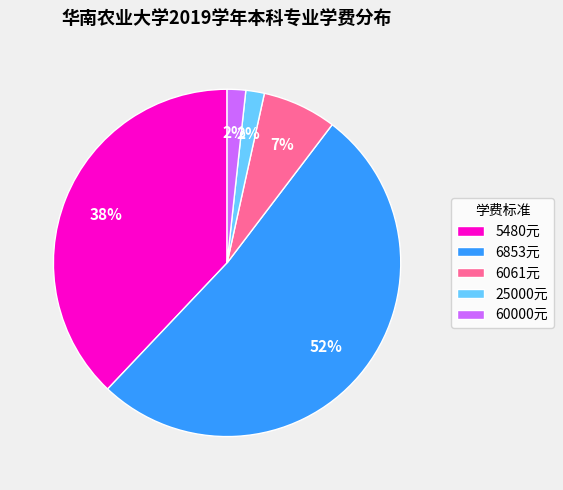

To the nearest percent, what is the average slice percentage?

20%